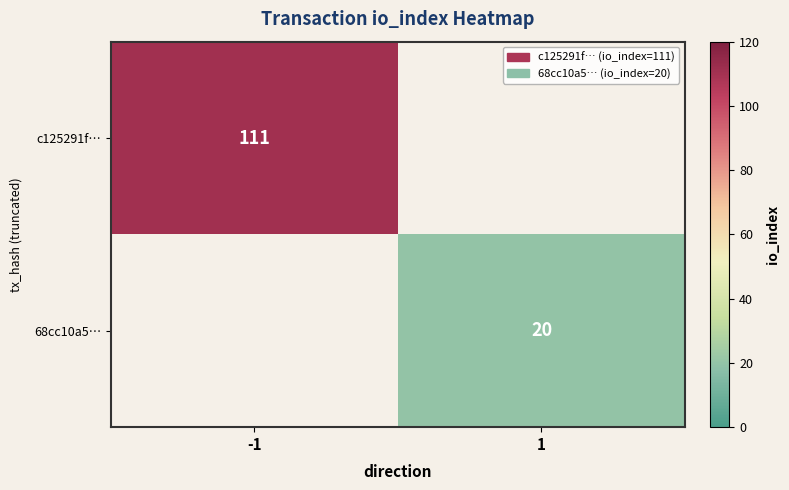

The 68cc10a5… series shows 8.8 at 1. True or false?

False